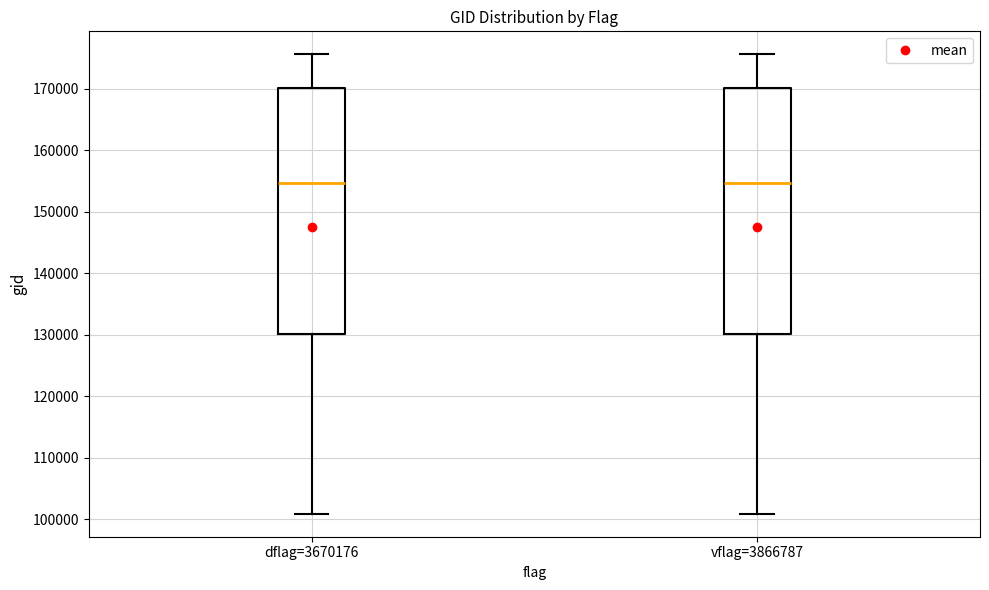

Reading left to right, read every box against the y-axis: the position of its median line, the range the box covers, and the ends of its whiskers. The values are not printed on the chart, so give them approximately, as read against the axis.

dflag=3670176: median 155000, box 130000 to 170000, whiskers 101000 to 176000
vflag=3866787: median 155000, box 130000 to 170000, whiskers 101000 to 176000